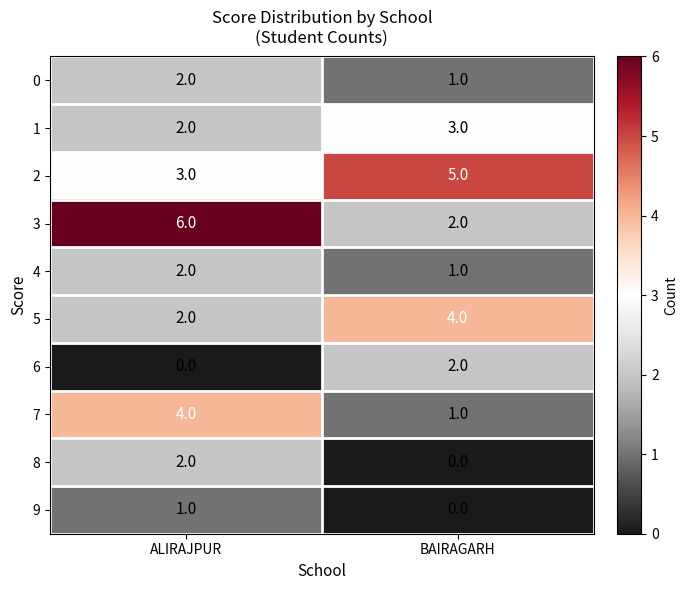

What is the sum of all 7 values?

5